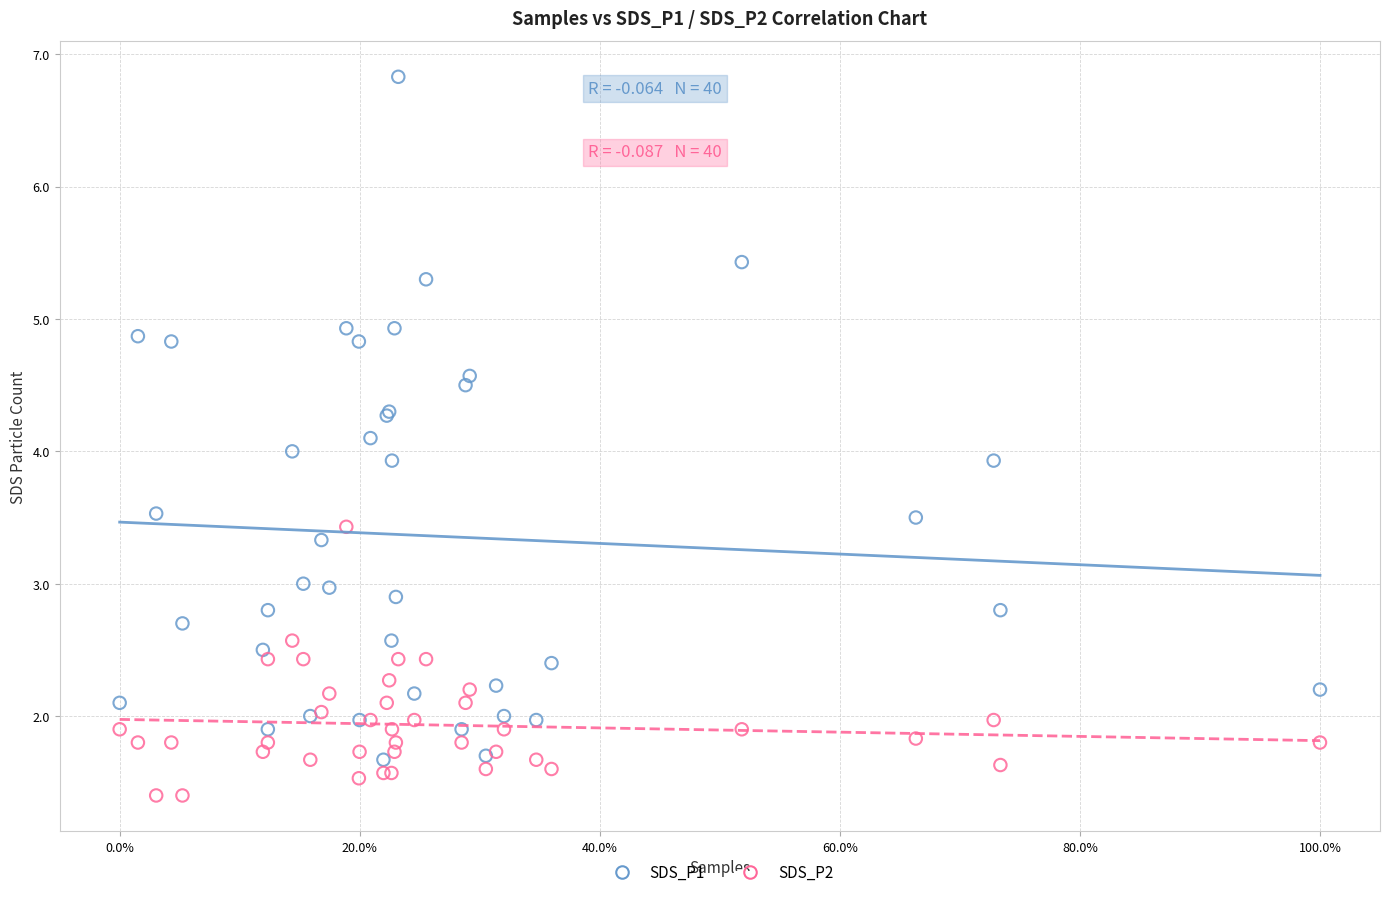

What is the X range (max minus min) for the scatter plot?

1.0